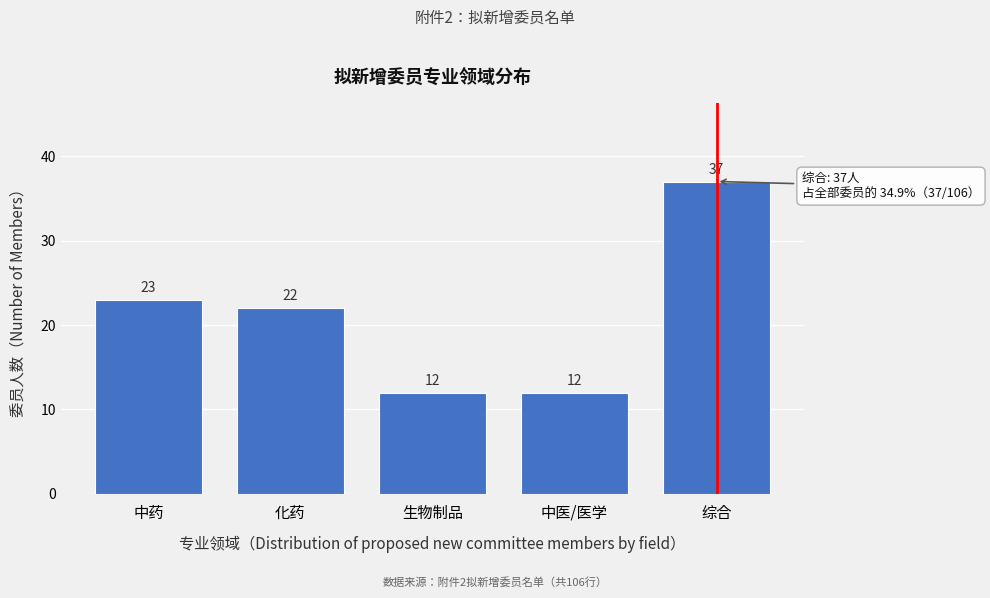

Reading left to right, list all the values displayed in this chart.

中药=23	化药=22	生物制品=12	中医/医学=12	综合=37